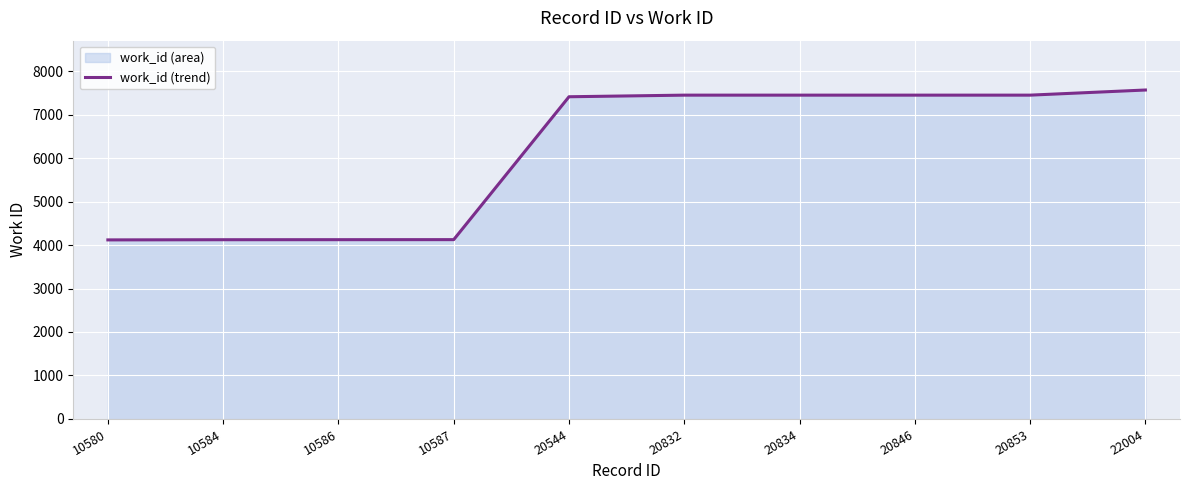

Reading left to right, what are all the values shown in this chart?

4118	4122	4123	4124	7410	7447	7447	7447	7447	7565